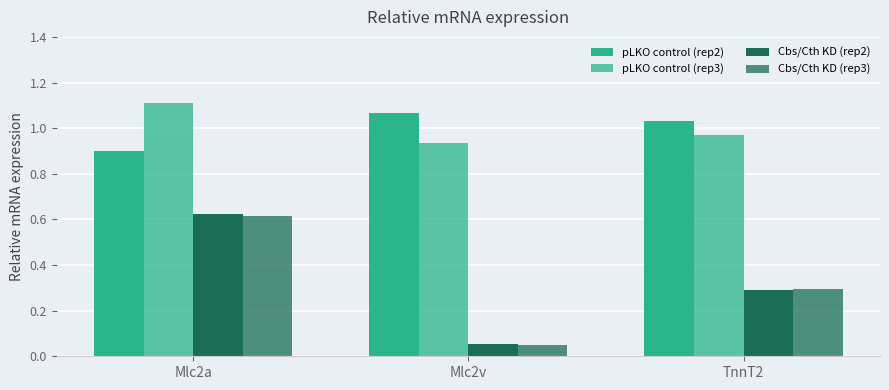

Between Mlc2v and TnnT2, which is larger?

Mlc2v